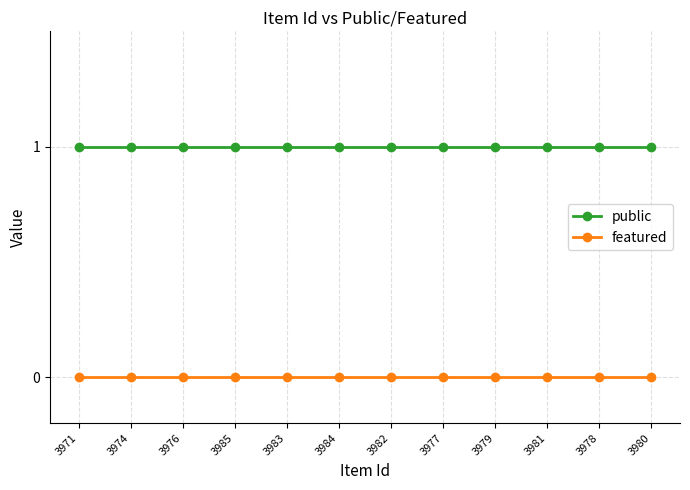

Count the number of data series in this chart.

2